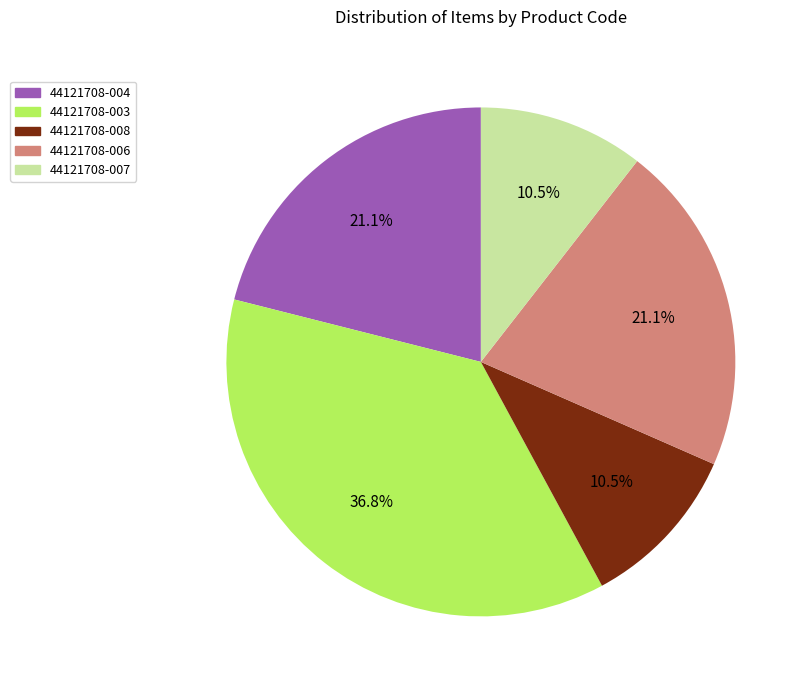

Approximately how many times larger is the value at 44121708-007 compared to 44121708-004?

0.5